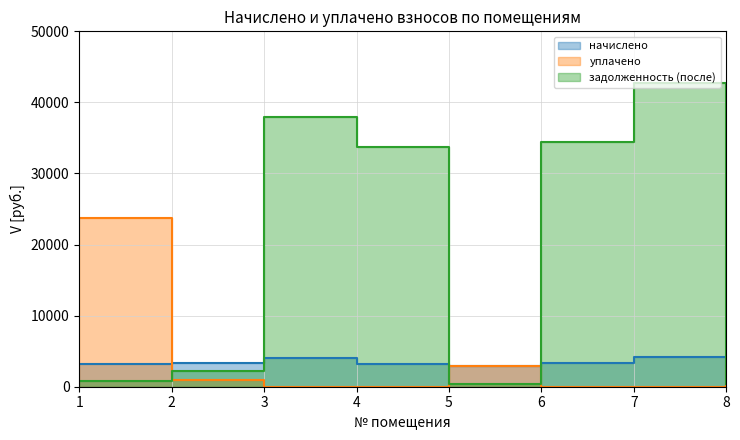

Rank the series by their maximum value, from lowest to highest.

начислено, уплачено, задолженность (после)